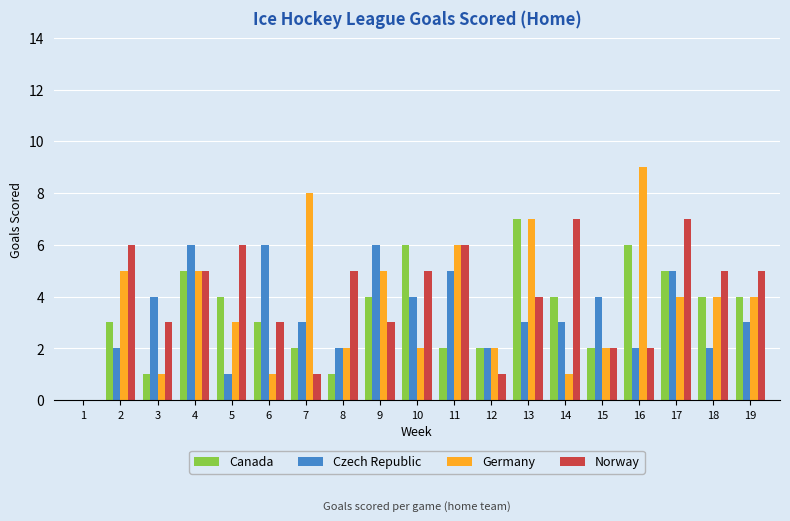

What is the maximum value for Czech Republic?

6